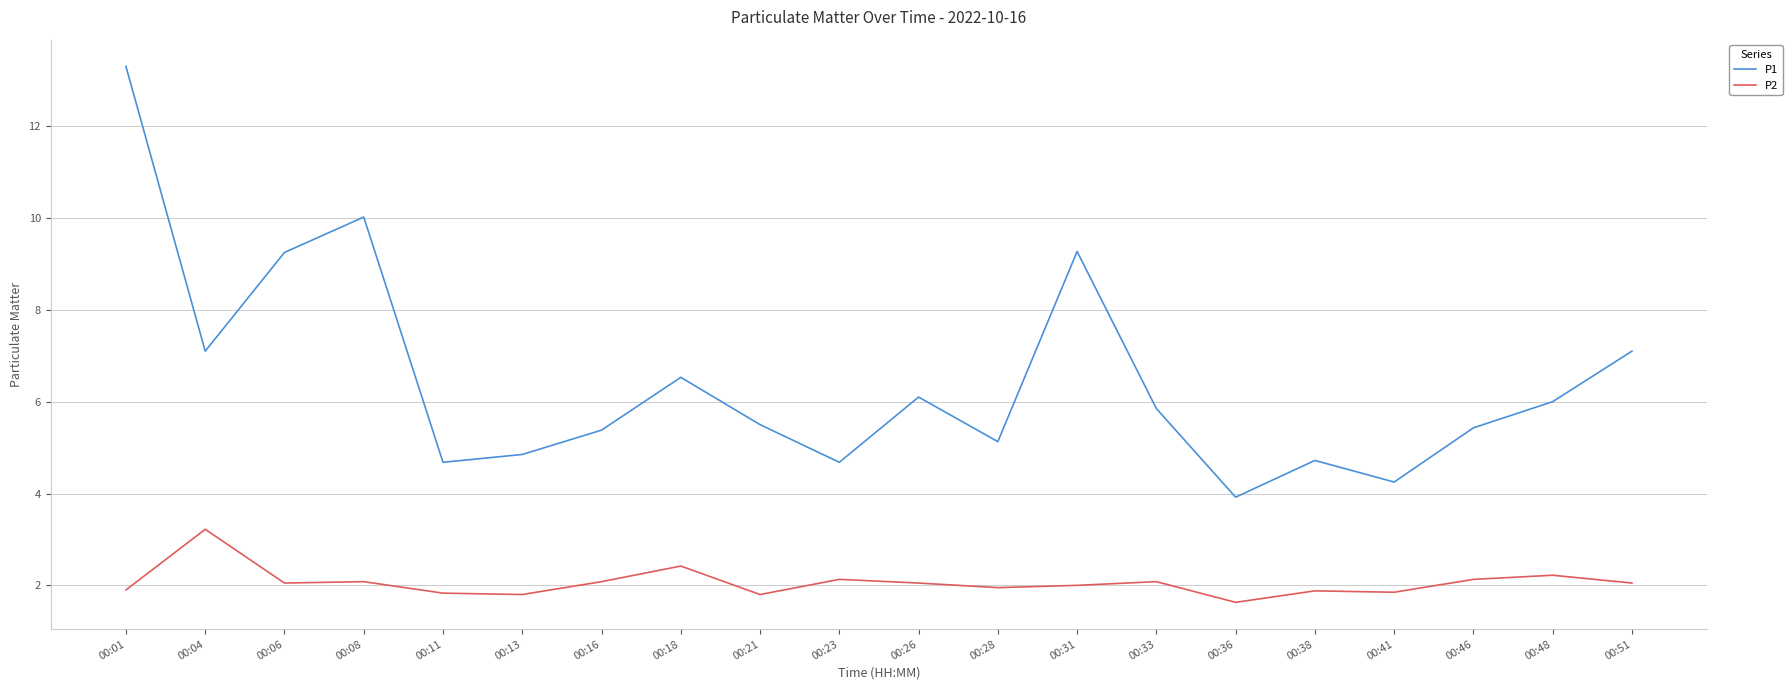

At which category does the chart reach its peak across all series?

00:01